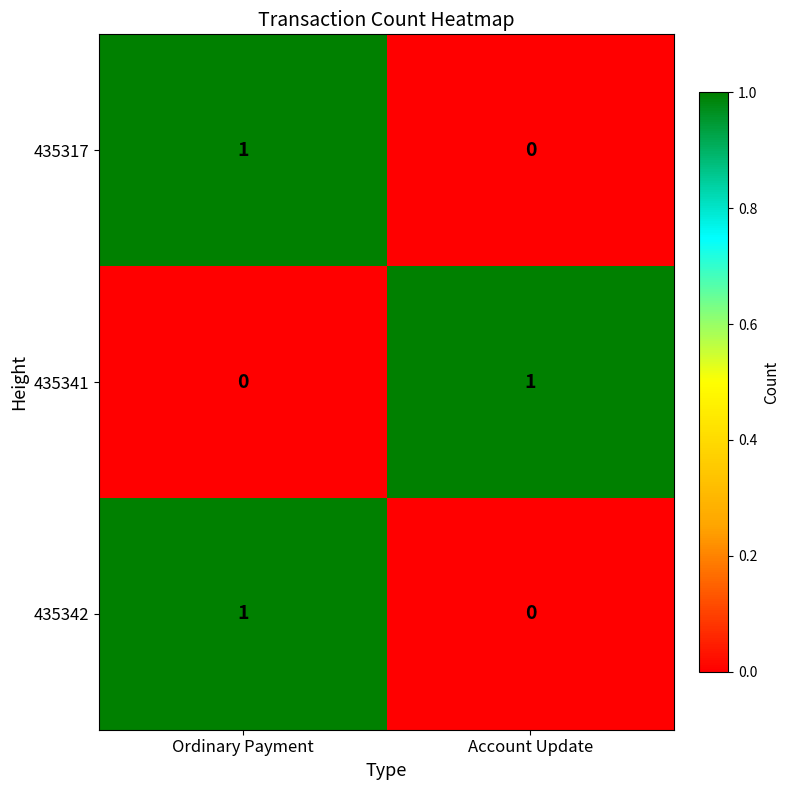

At which label is 435342 closest to 0?

Account Update